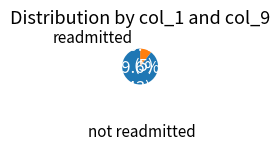

Is there a majority slice in this chart?

Yes